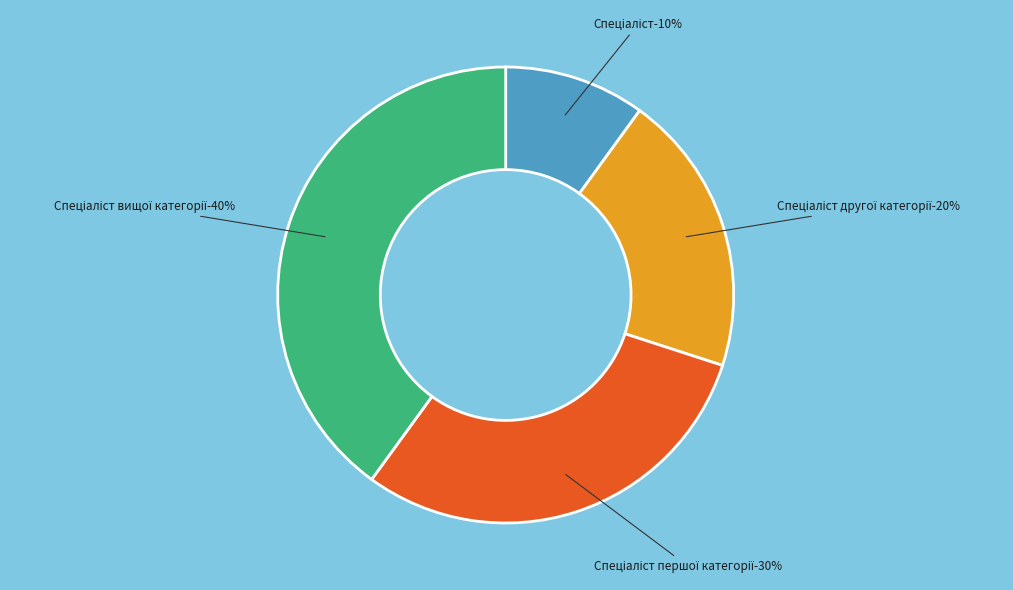

Which slice is the largest?

Спеціаліст вищої категорії